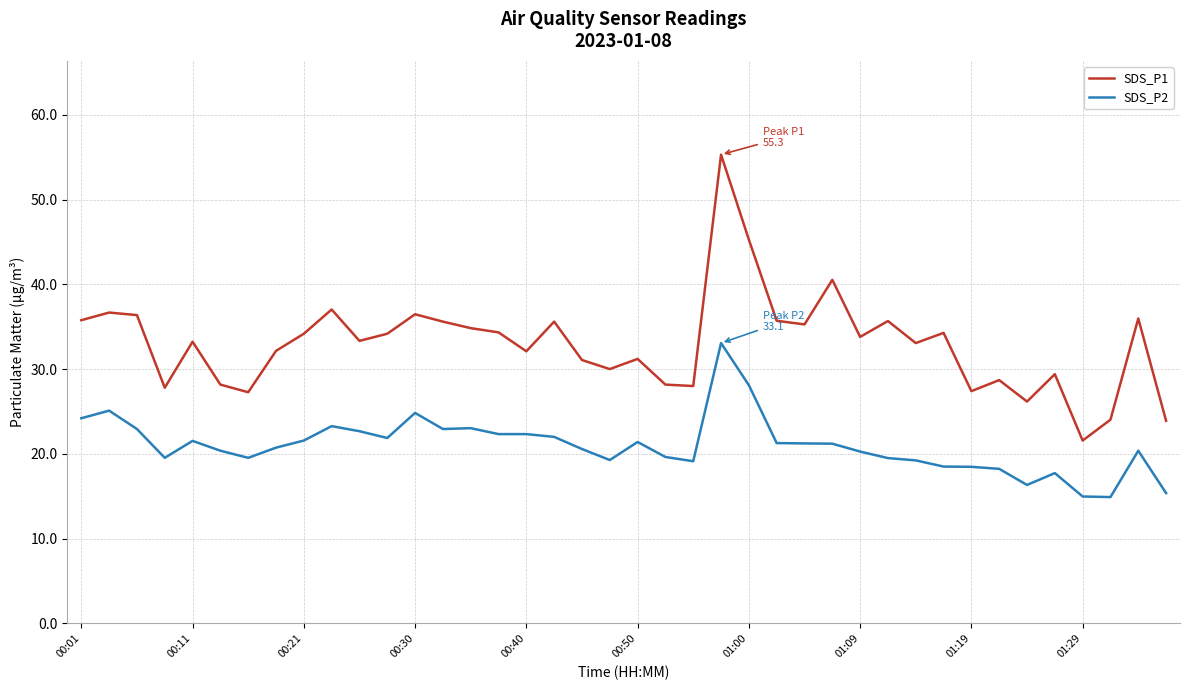

Which series has the largest total across all categories?

SDS_P1